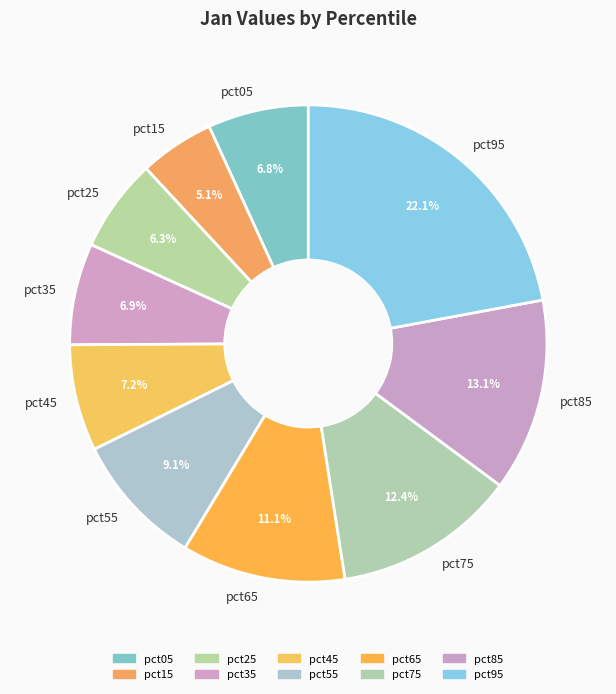

The pct15 slice represents 5% of the pie. True or false?

True